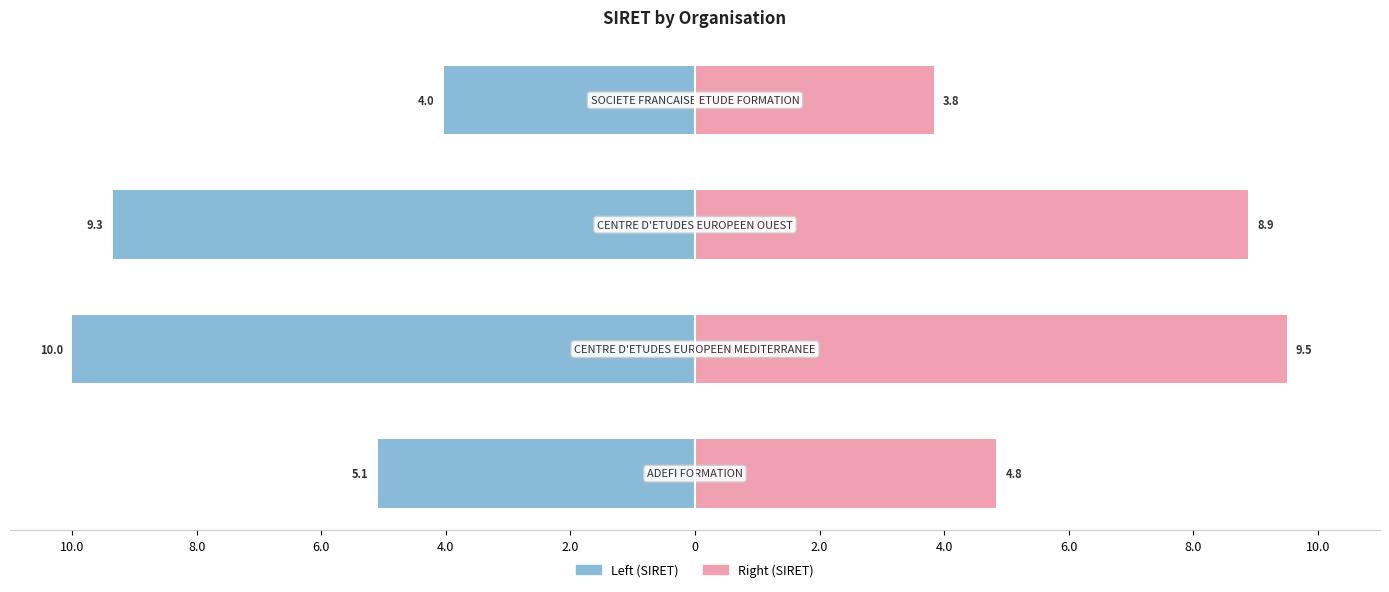

What is the difference between the SIRET (left) values at 8.0 and 10.0?

4.9